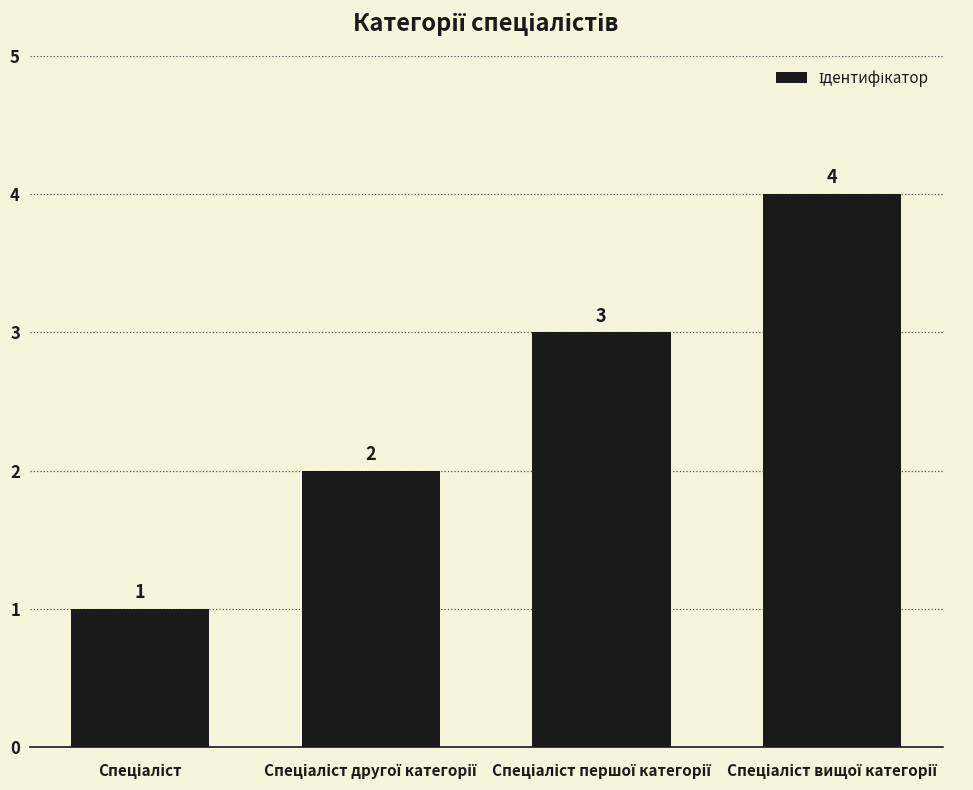

What is the sum of all values?

10